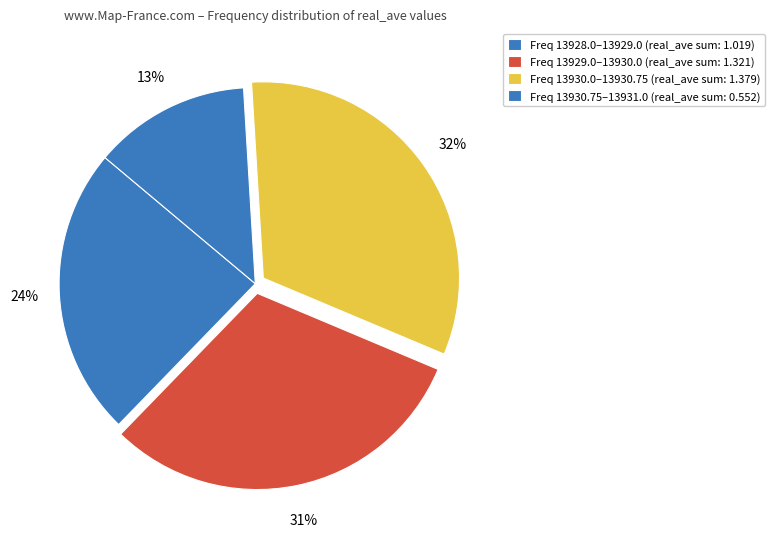

How many slices are in this pie chart?

4